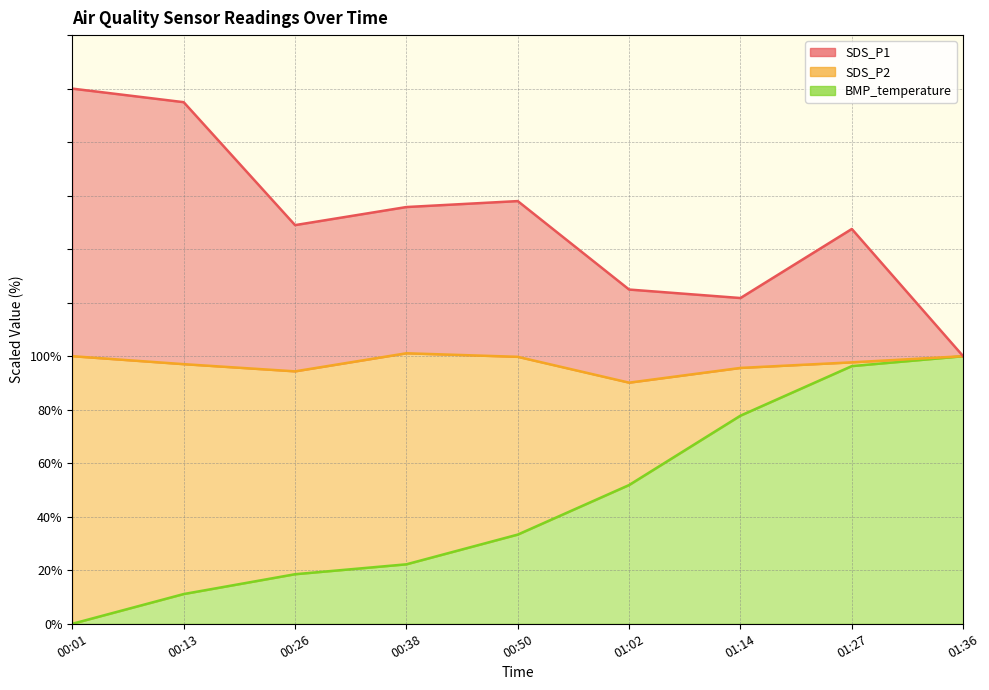

Does the chart display data point markers on the line(s)?

No